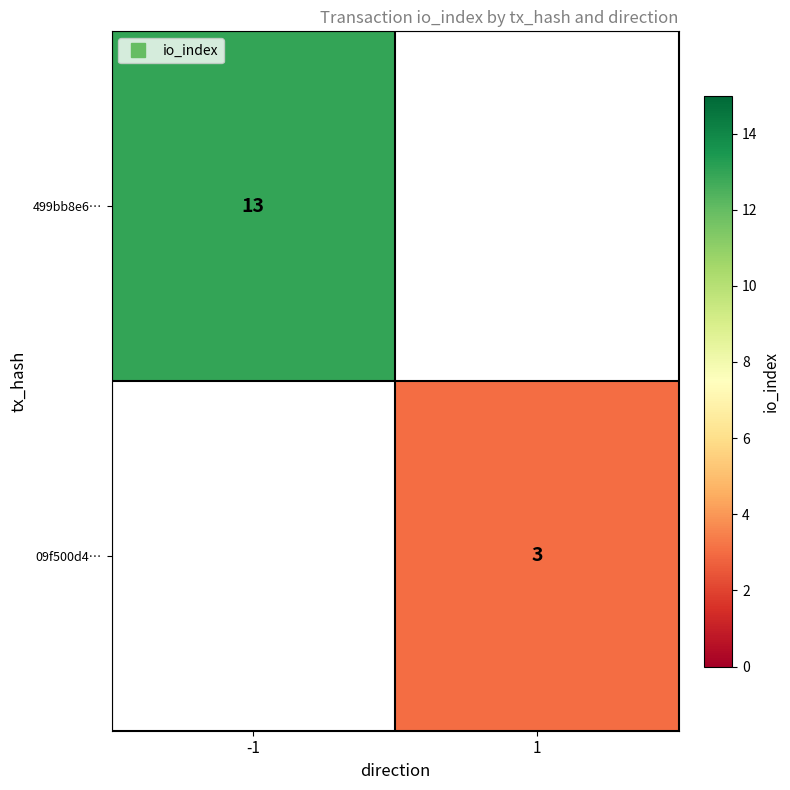

True or false: 499bb8e6… has a value of 13.0 at -1.

True